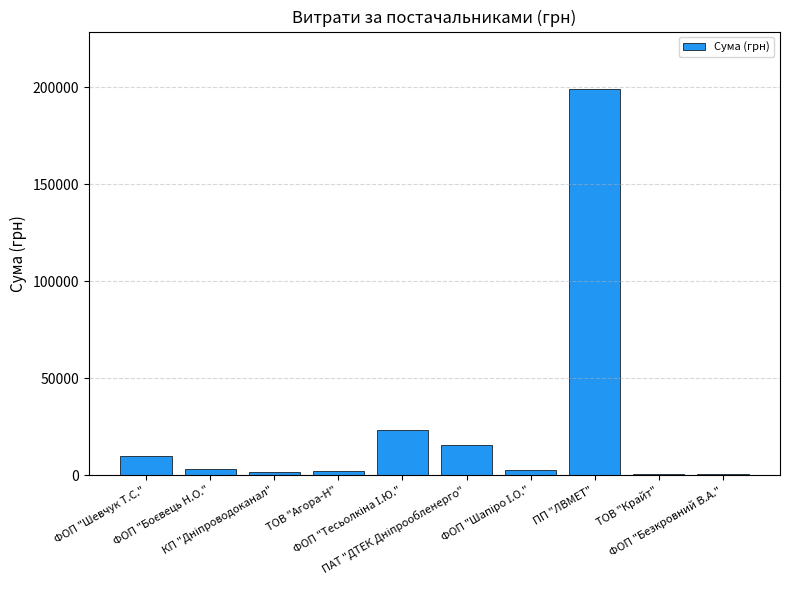

What is the maximum value shown in the chart?

199000.0